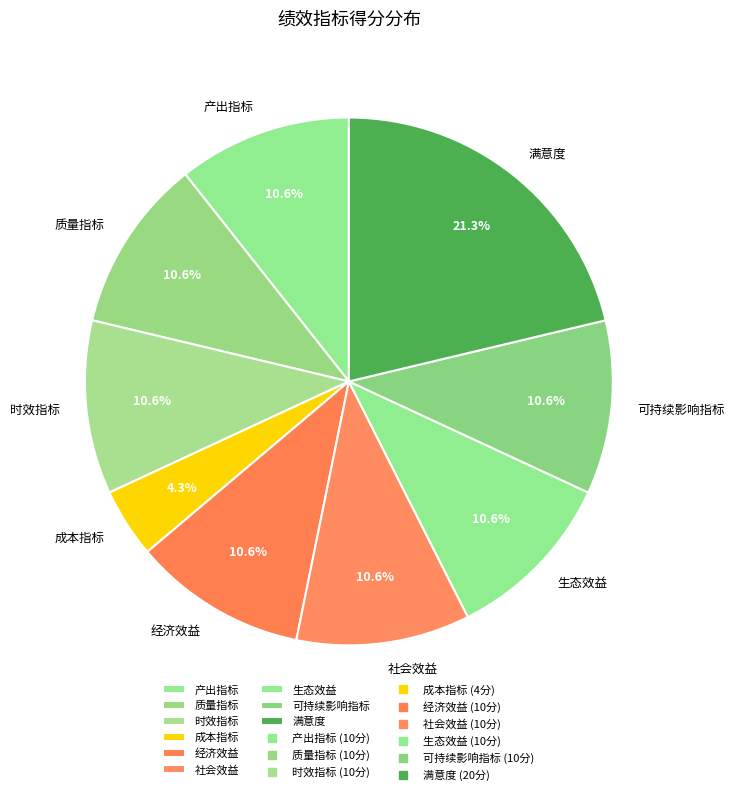

Which slice is the largest?

满意度